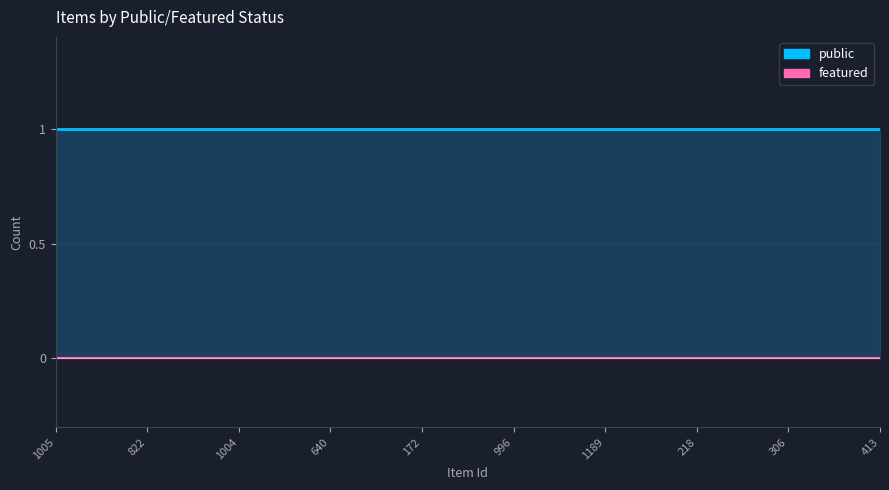

What are all the series names shown in the legend?

public, featured